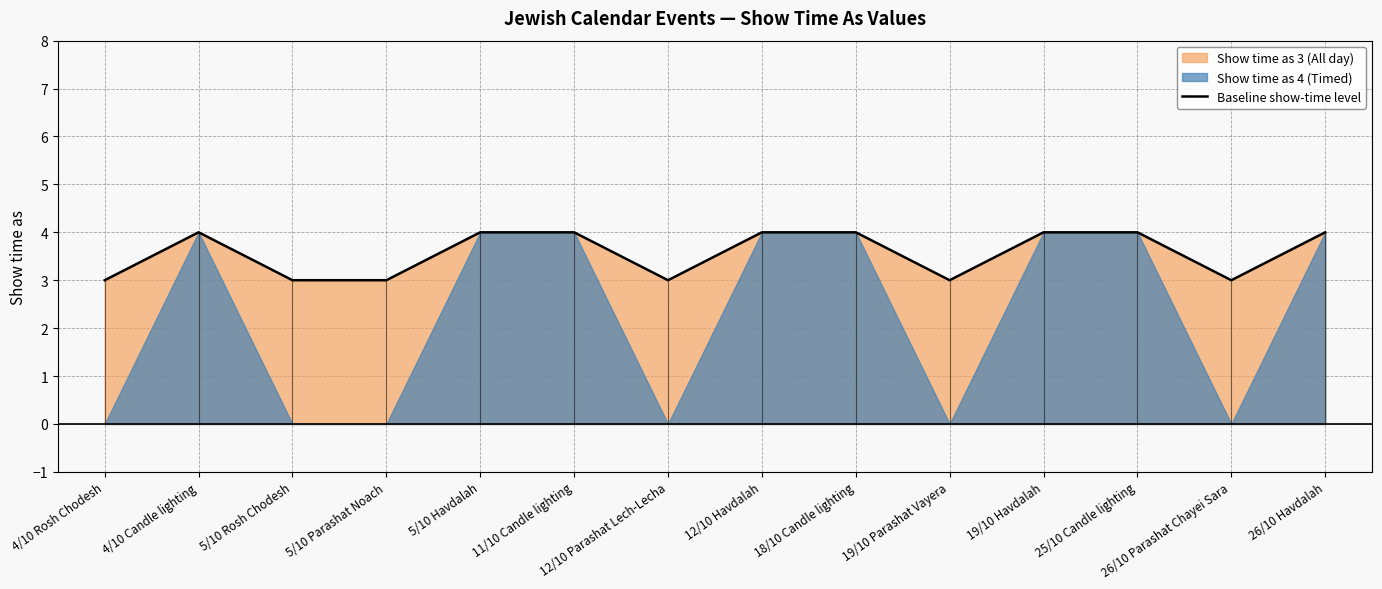

At which category does the data reach its first local valley?

12/10 Parashat Lech-Lecha